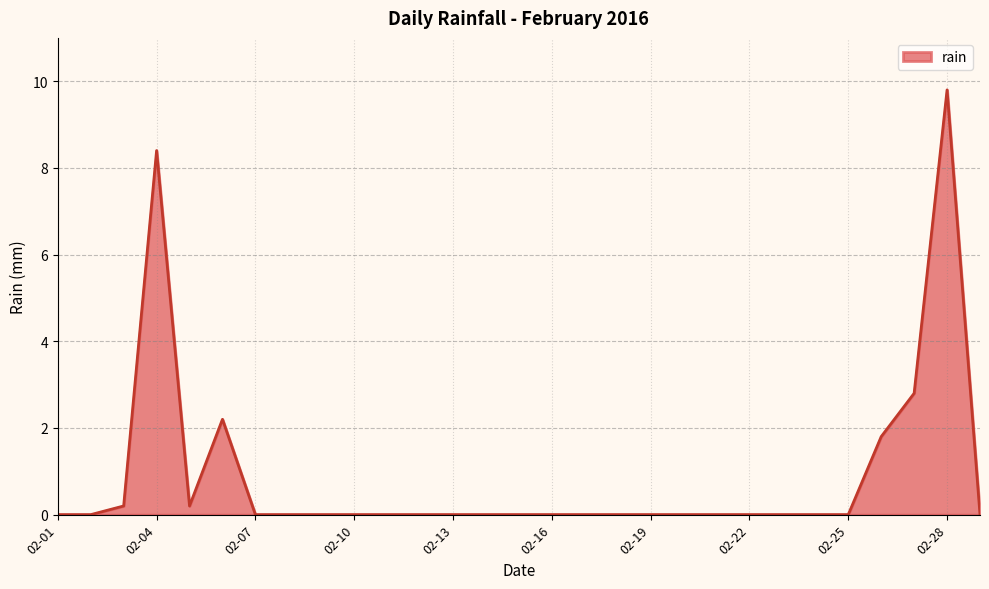

What is the maximum value shown in the chart?

9.8